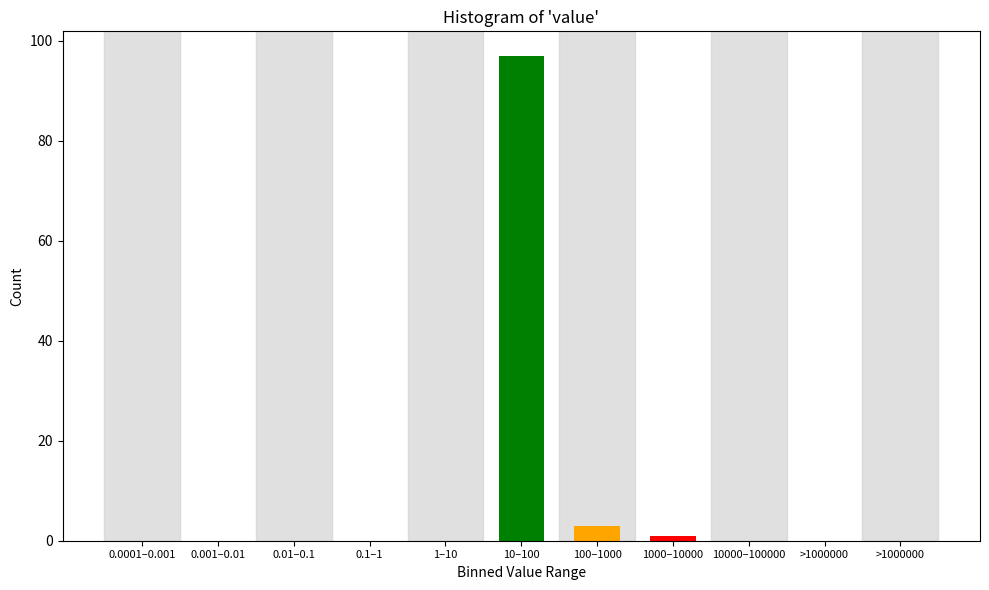

How many series are shown in this chart?

1